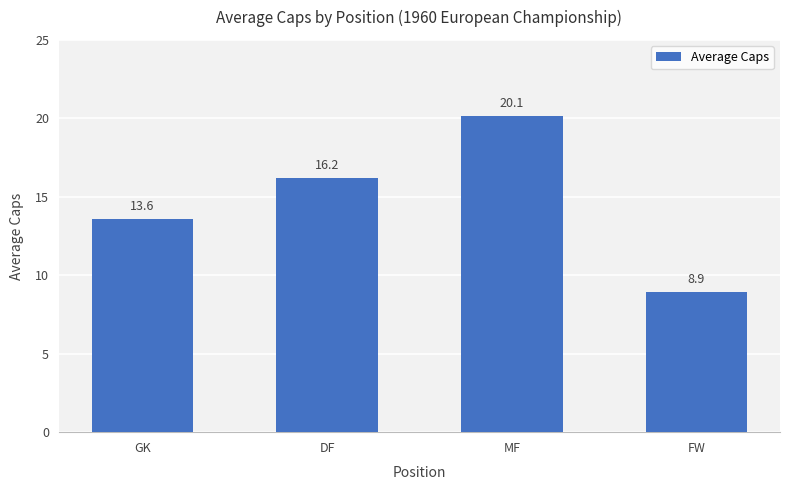

Reading left to right, what are all the values shown in this chart?

GK=13.6	DF=16.2	MF=20.1	FW=8.9